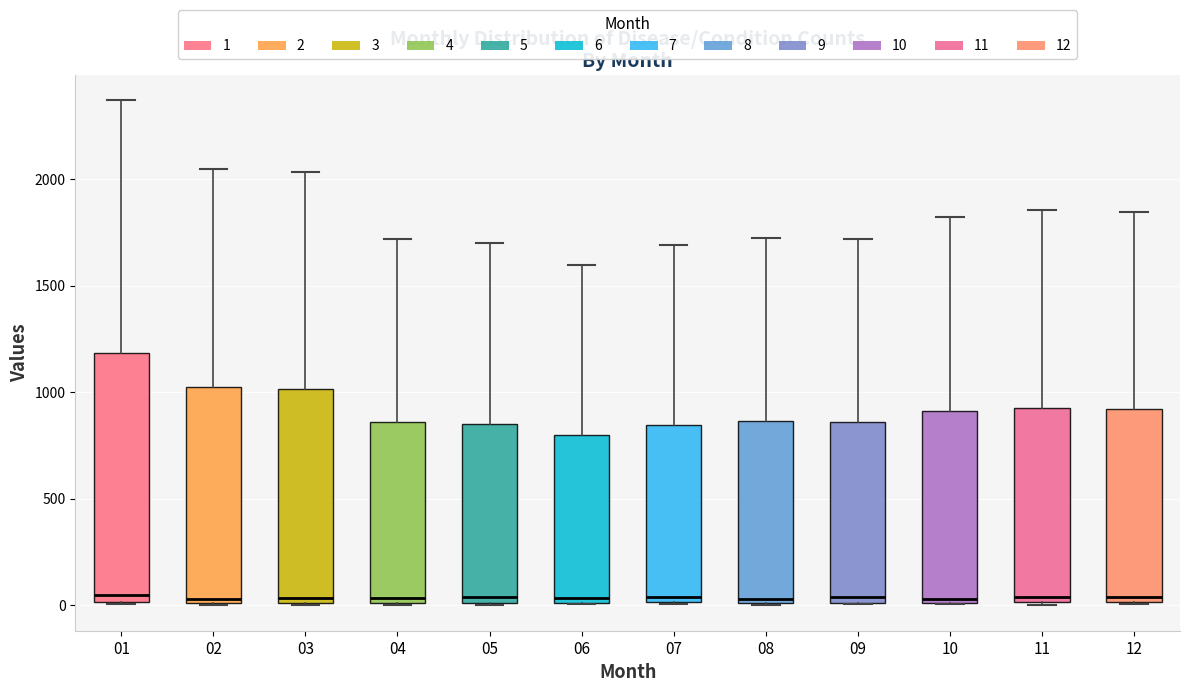

Where does the median line of the box at x = 02 sit on the y-axis? The values are not printed on the chart, so give them approximately, as read against the axis.

50